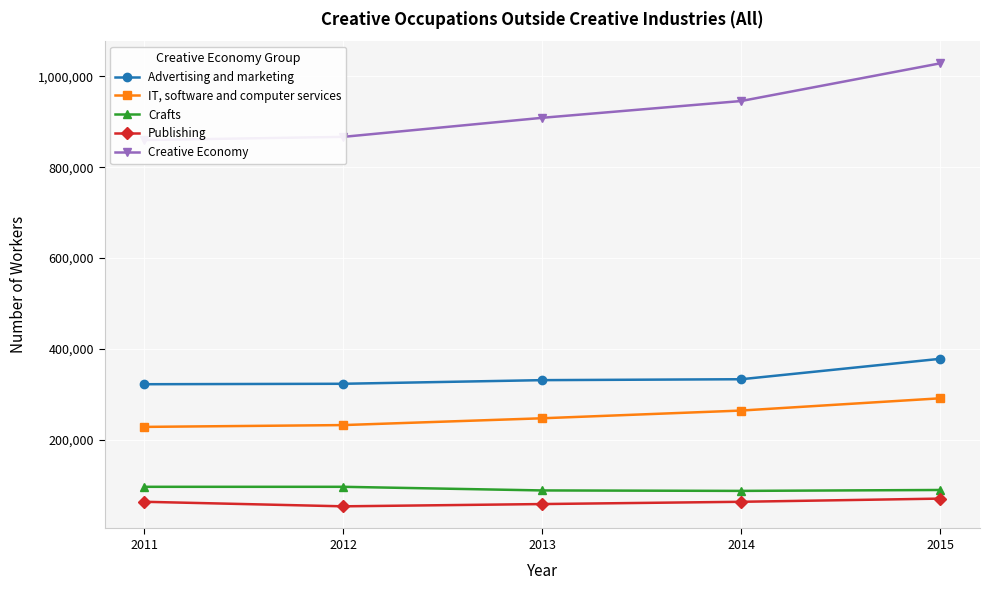

What is the difference between the highest and lowest values at 2011?

797000